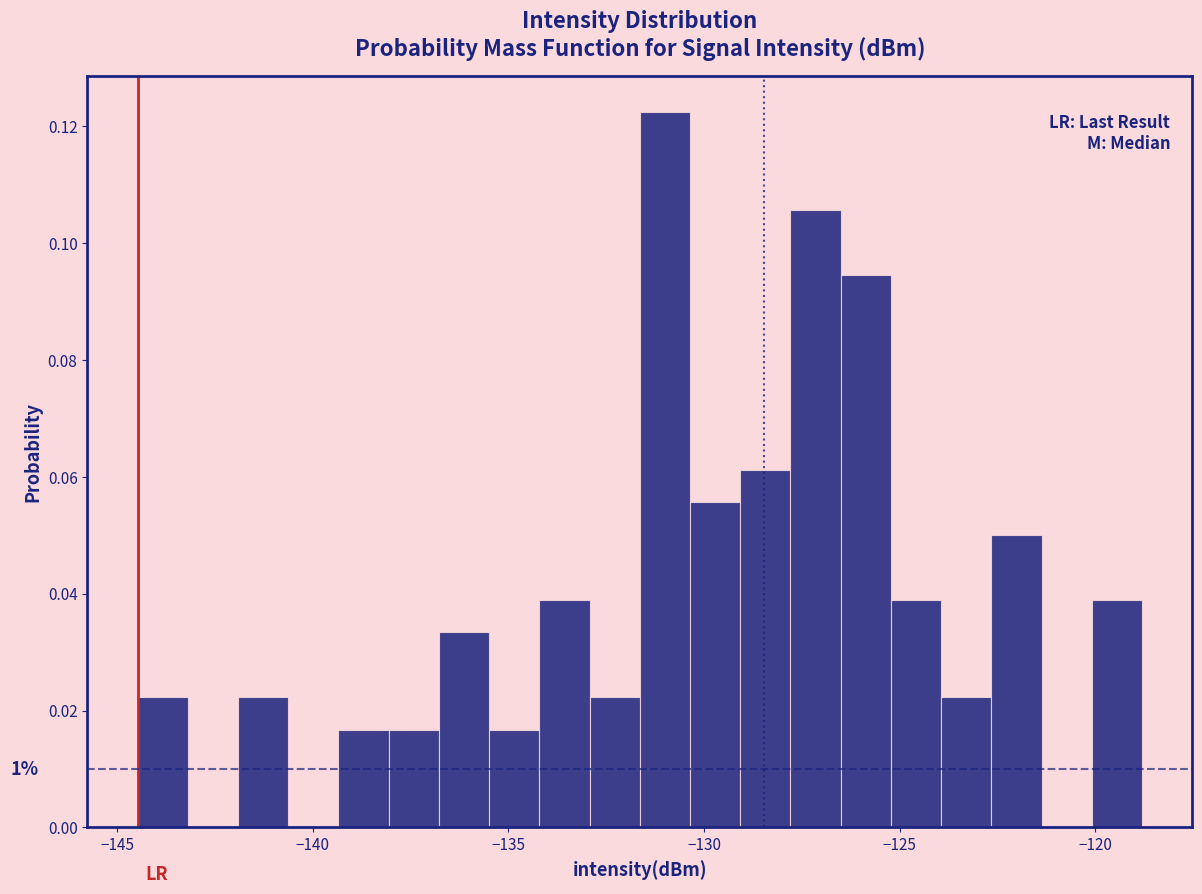

Read against the x-axis, roughly where is the centre of the tallest bar?

-131.0